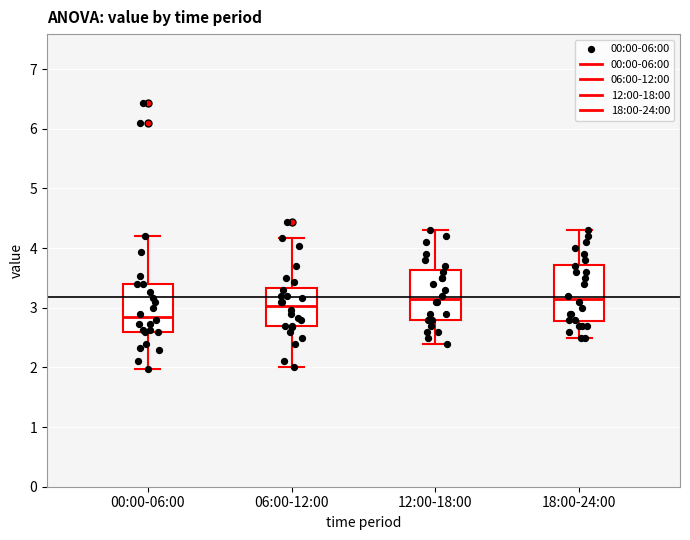

Which box has the lowest median line?

00:00-06:00